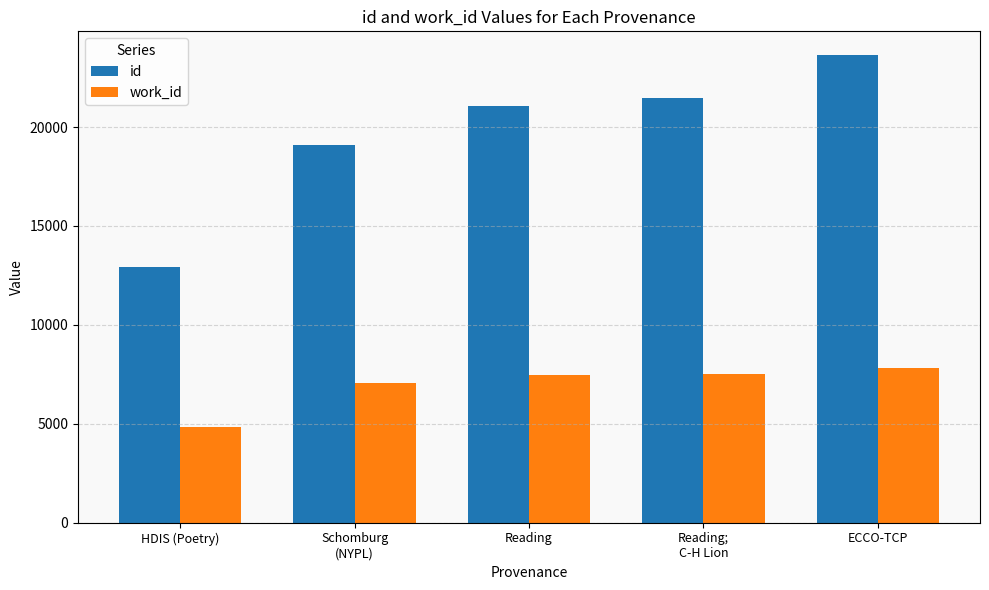

What is the sum of the id values at ECCO-TCP and Reading?

44724